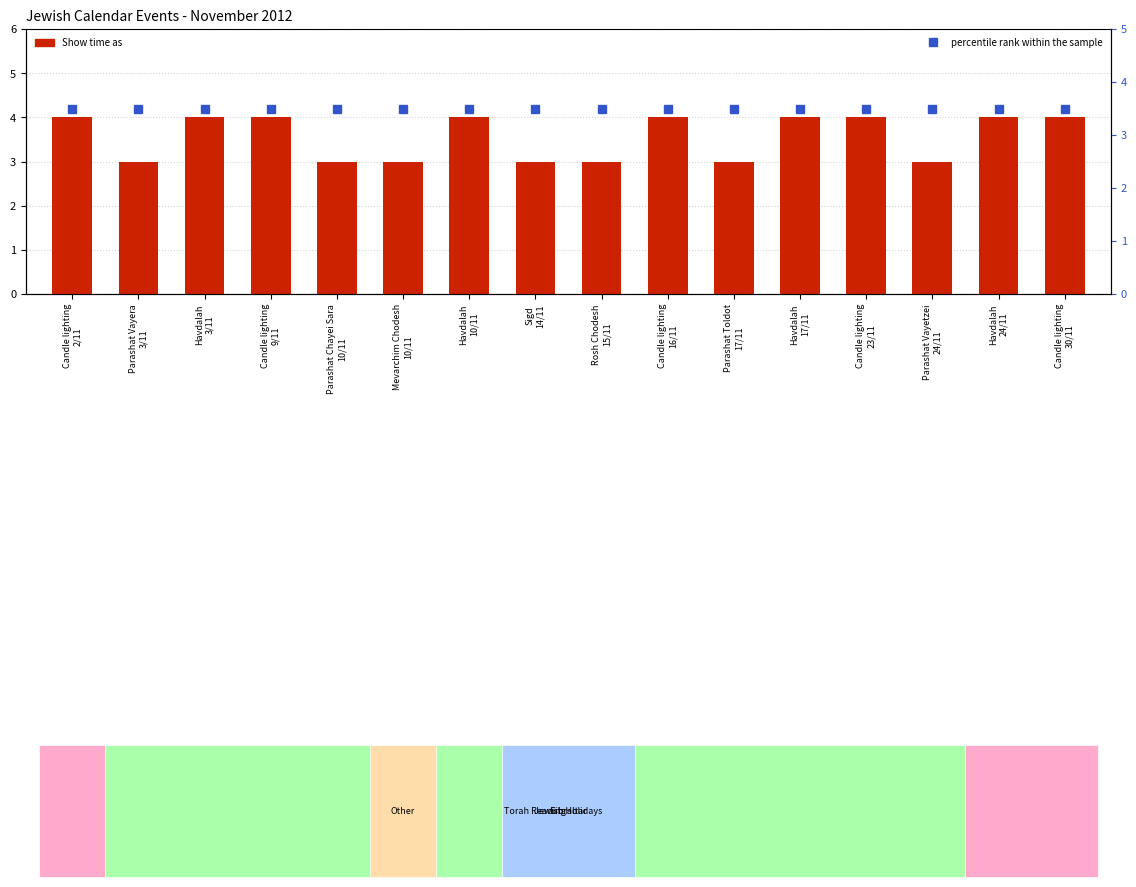

Between Candle lighting
9/11 and Parashat Chayei Sara
10/11, which is larger?

Candle lighting
9/11